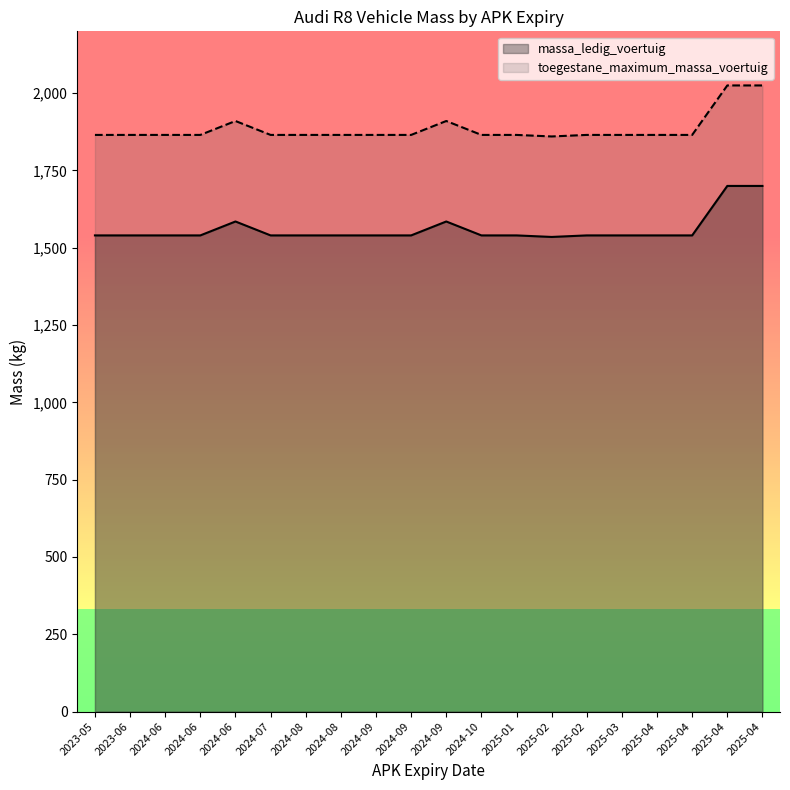

How many lines are shown in the chart?

2